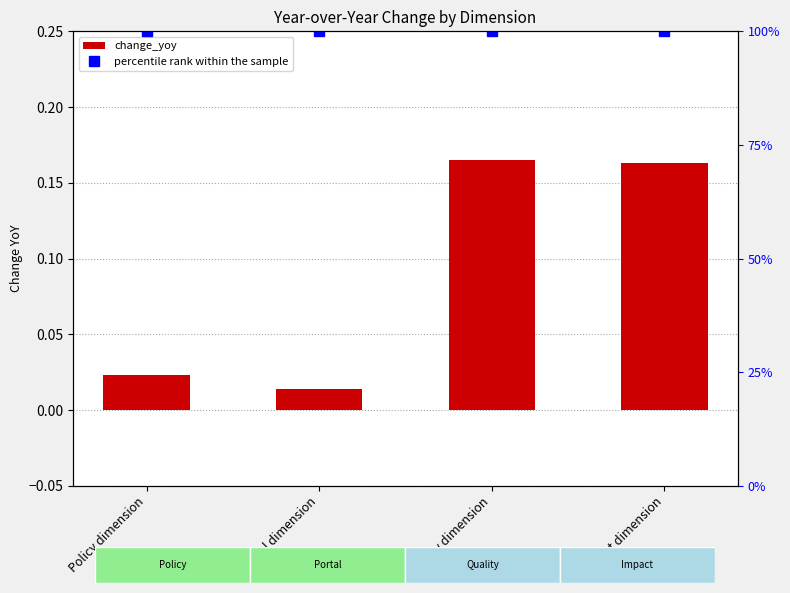

Reading left to right, extract all data points from this chart.

Policy dimension=0.0	Portal dimension=0.0	Quality dimension=0.2	Impact dimension=0.2